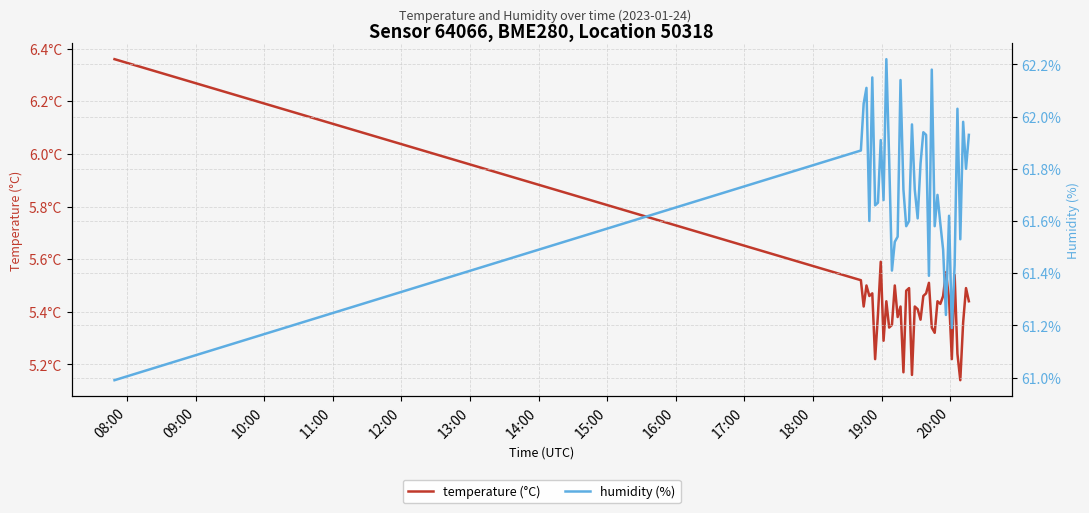

At which label does temperature (°C) reach its peak?

08:00